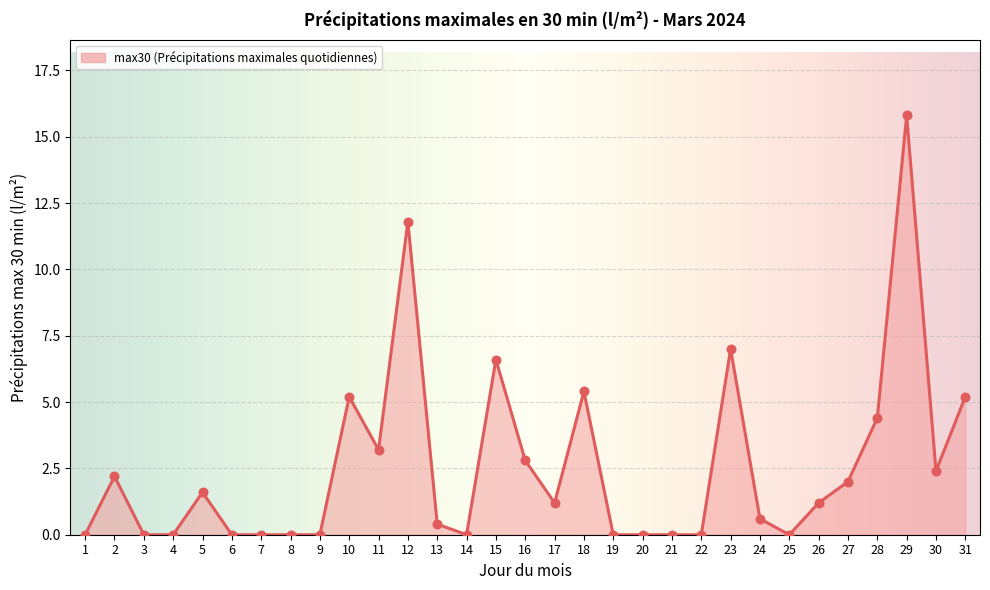

What is the change in value from 1 to 30?

+2.4